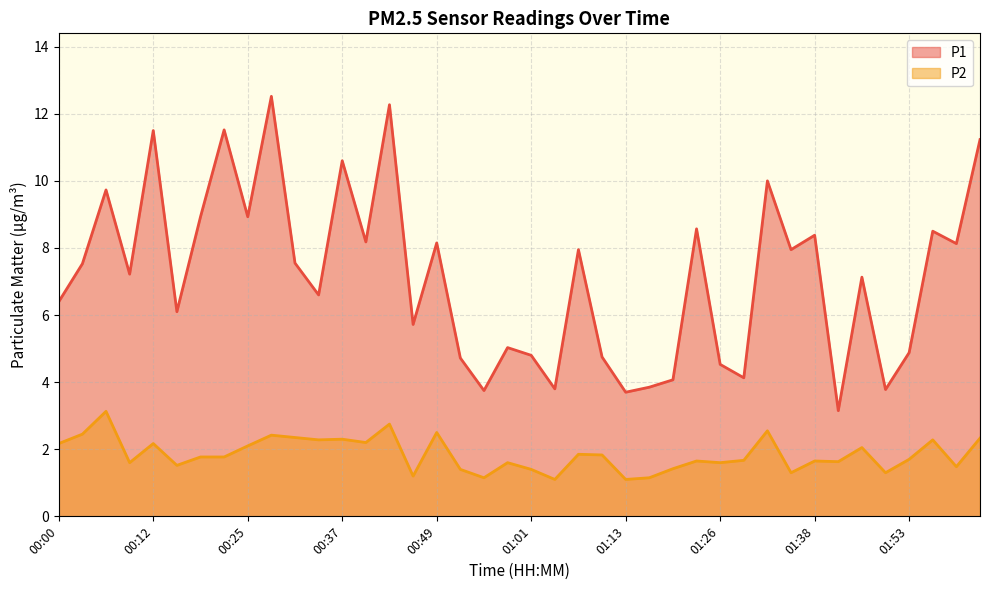

What is the average value of the P2 series?

1.8